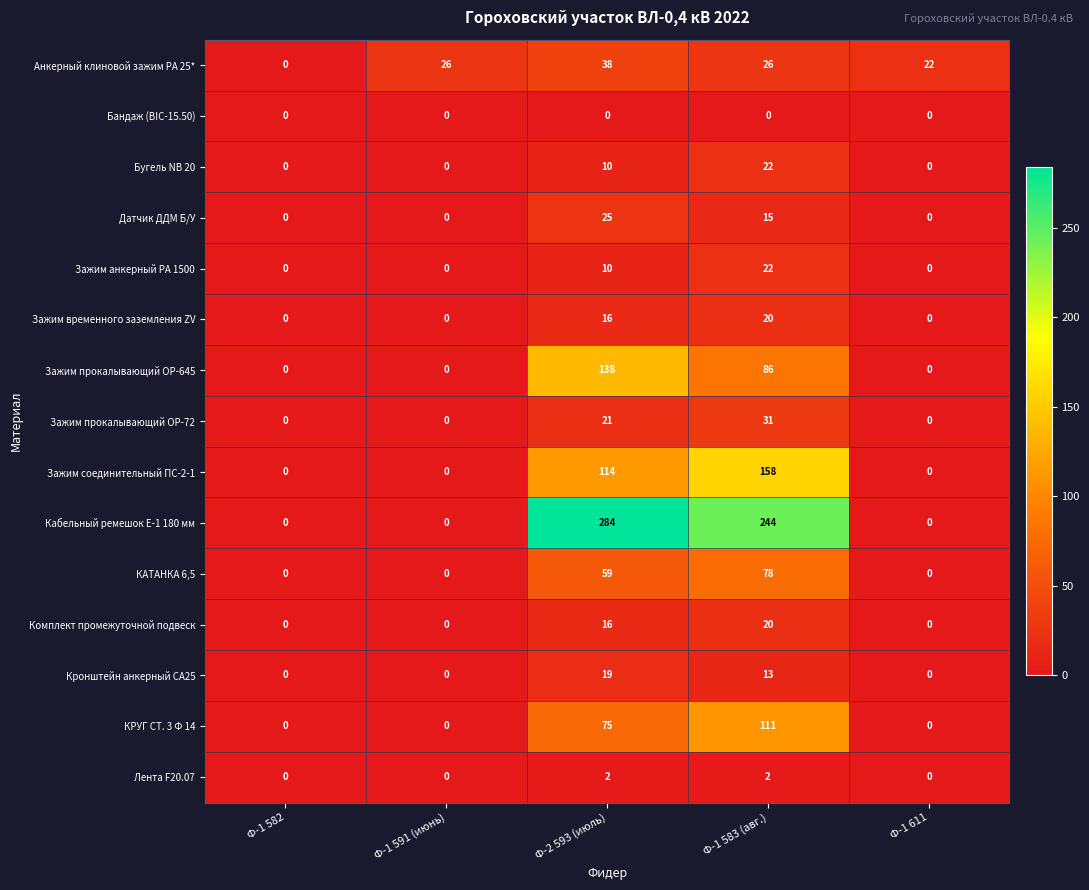

Which series has the largest range (max minus min)?

Кабельный ремешок Е-1 180 мм